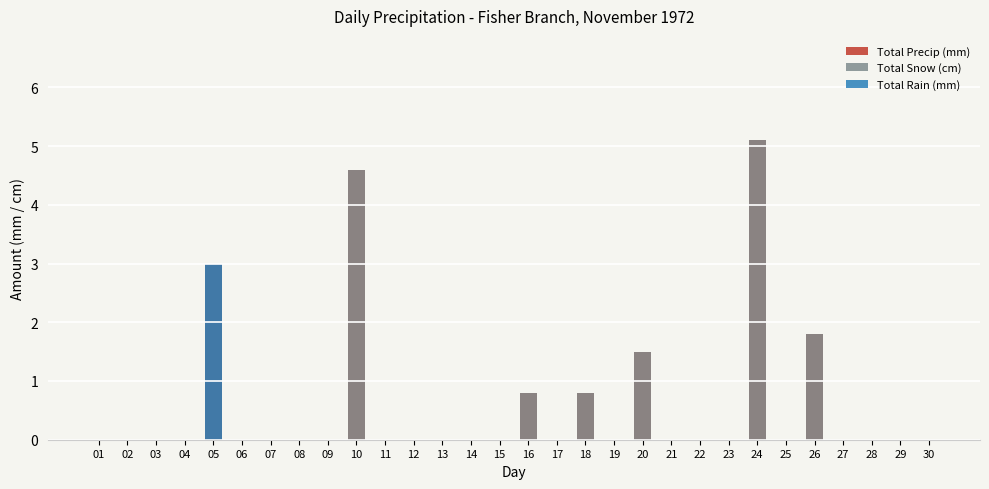

Which series has the widest spread of values?

Total Precip (mm)